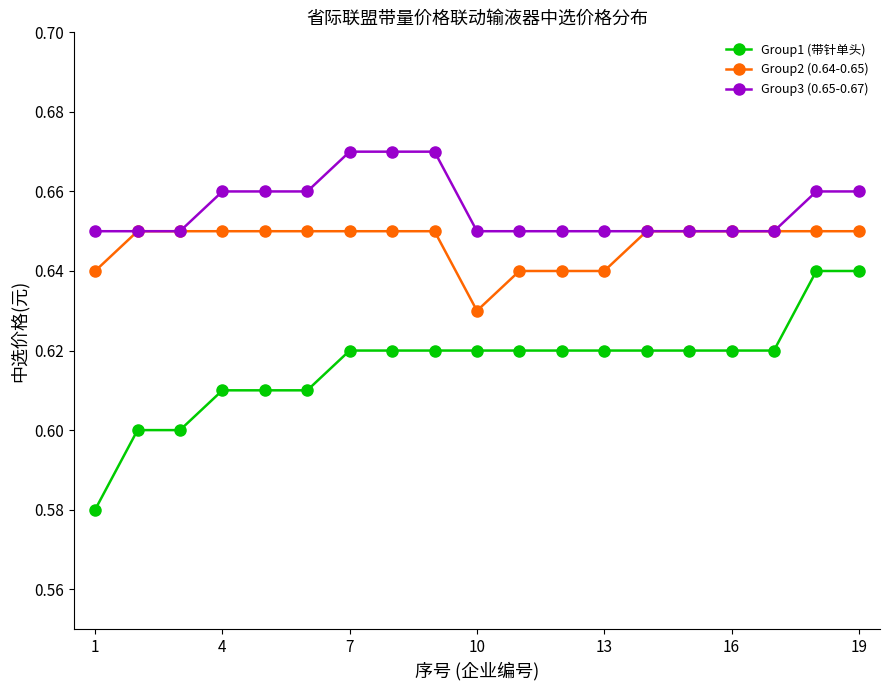

Which series has the largest total across all categories?

Group3 (0.65-0.67)